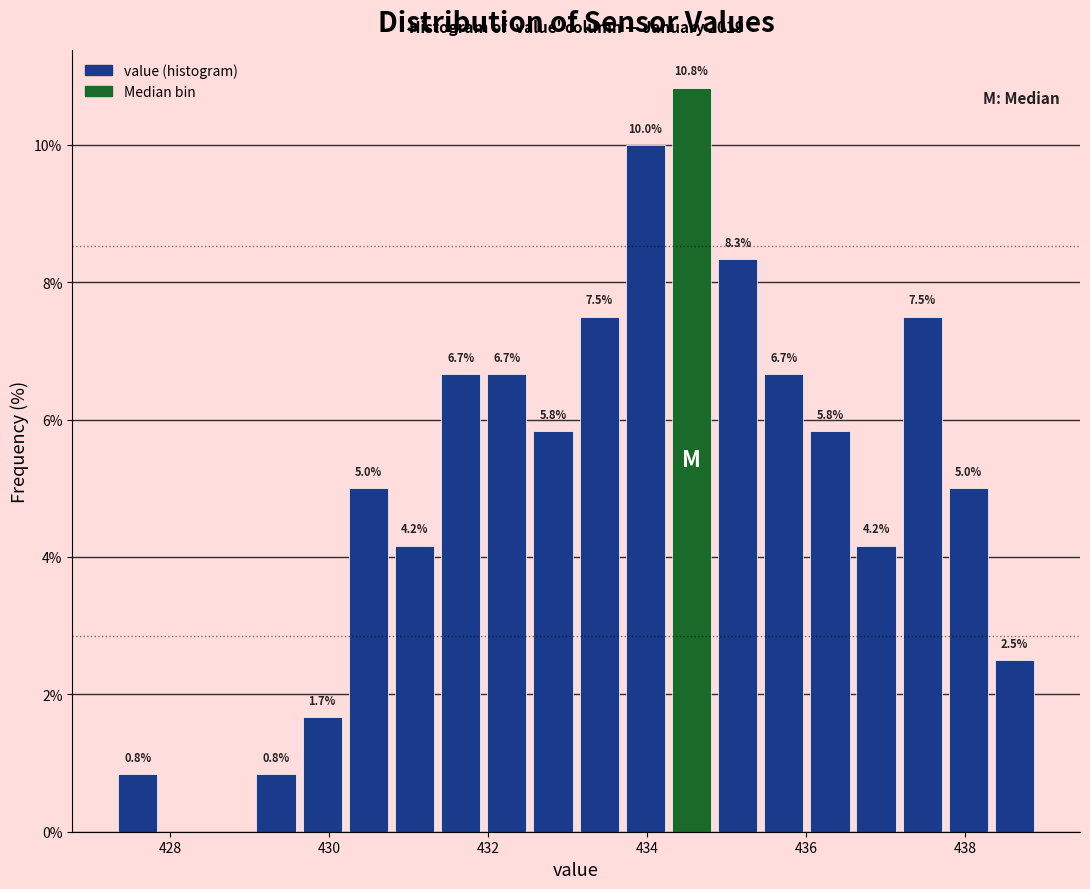

Read against the x-axis, roughly where is the centre of the tallest bar?

434.6